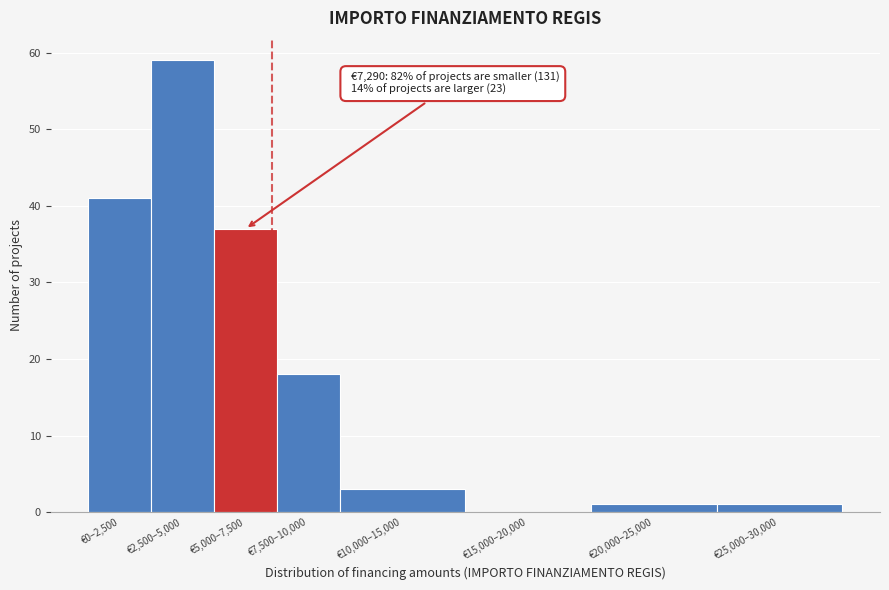

Reading left to right, what are all the values shown in this chart?

€0–2,500=41	€2,500–5,000=59	€5,000–7,500=37	€7,500–10,000=18	€10,000–15,000=3	€15,000–20,000=0	€20,000–25,000=1	€25,000–30,000=1